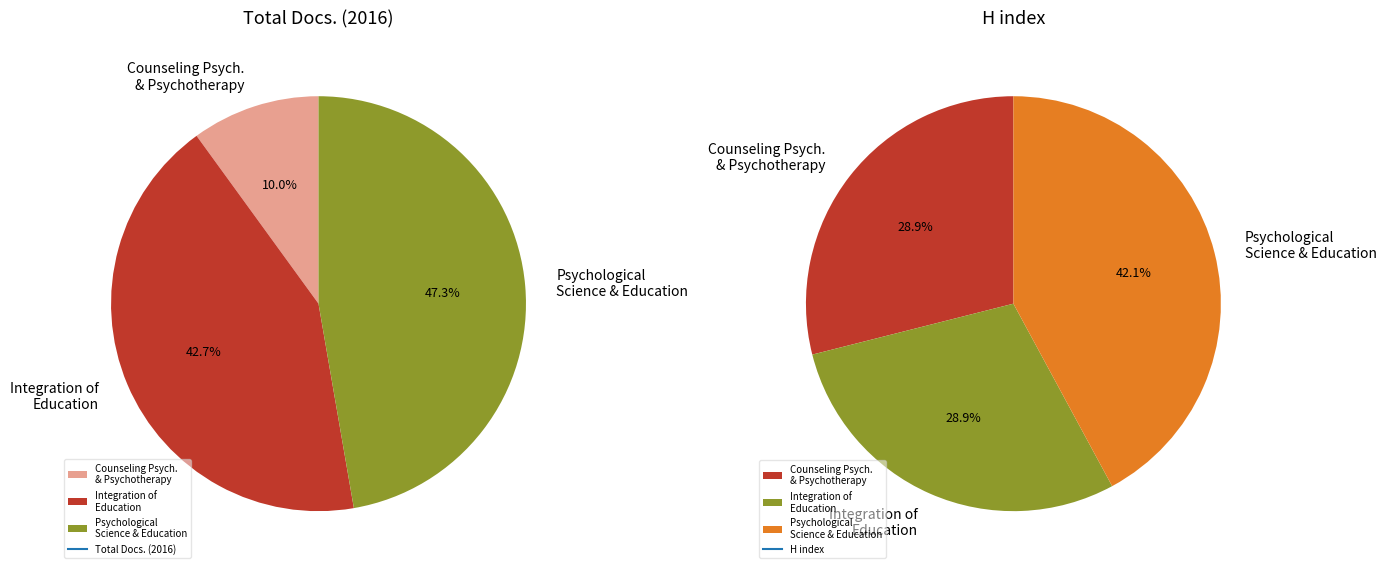

To the nearest percent, what is the difference between the largest and smallest slice percentages?

13%